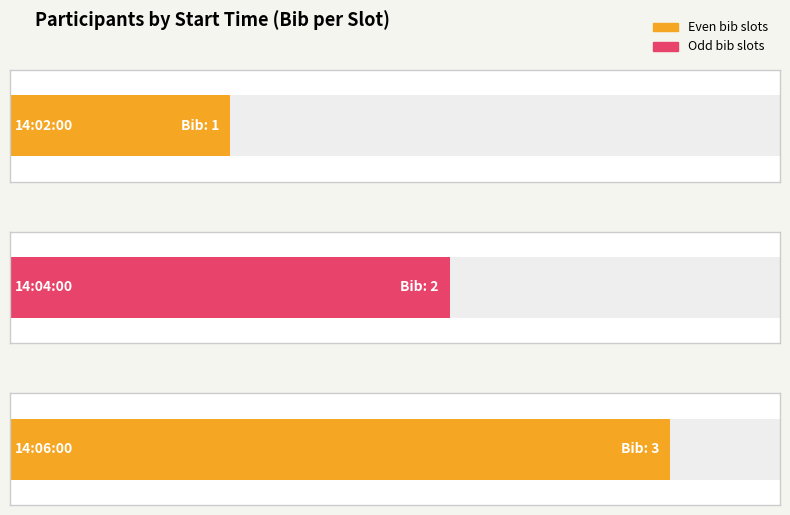

Where does the data first go above 2?

14:06:00